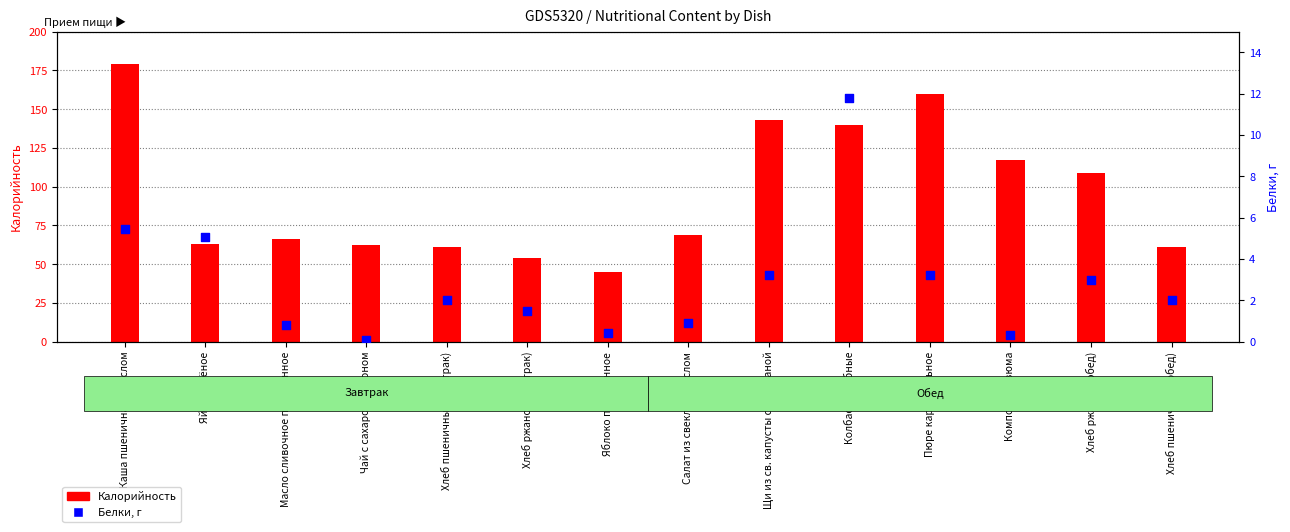

At how many categories does at least one series exceed 24?

14